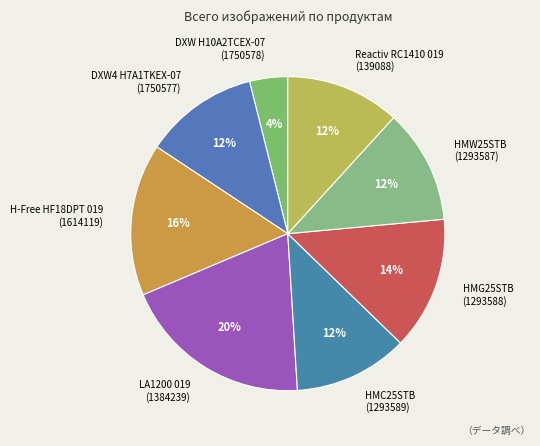

Which slice is the smallest?

DXW H10A2TCEX-07 (1750578)